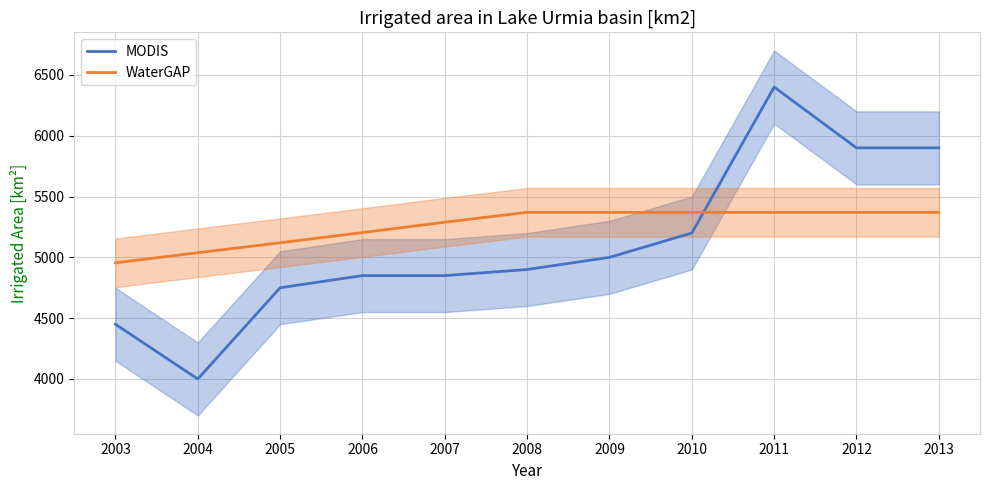

Where do WaterGAP and MODIS first cross each other?

2010 and 2011